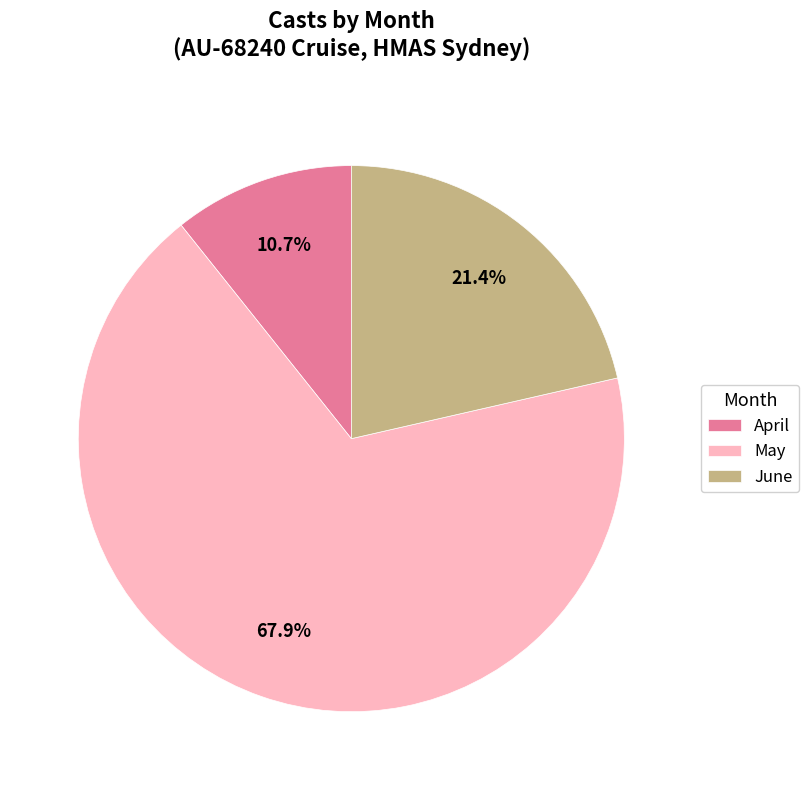

Rank the categories by value from highest to lowest.

May, June, April